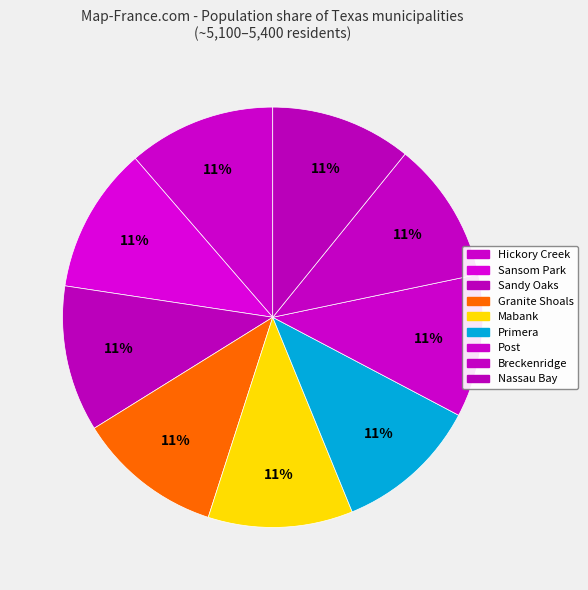

Does any single category account for the majority?

No